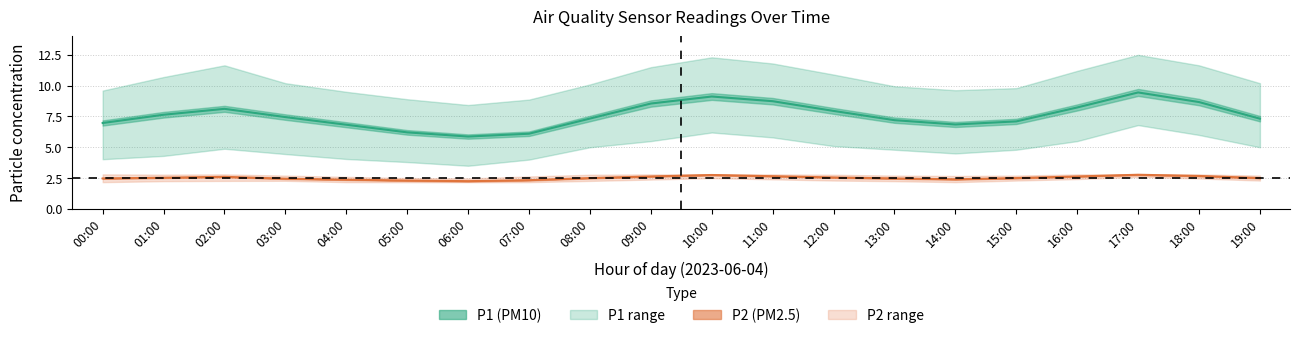

What position from the left is 12:00?

13